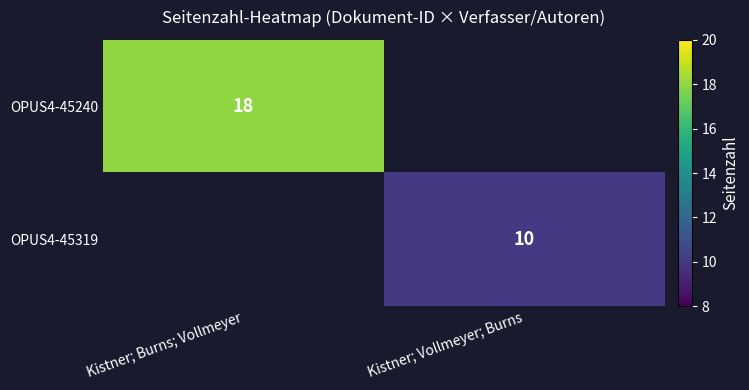

The value of OPUS4-45240 at Kistner; Burns; Vollmeyer is 5.6. True or false?

False